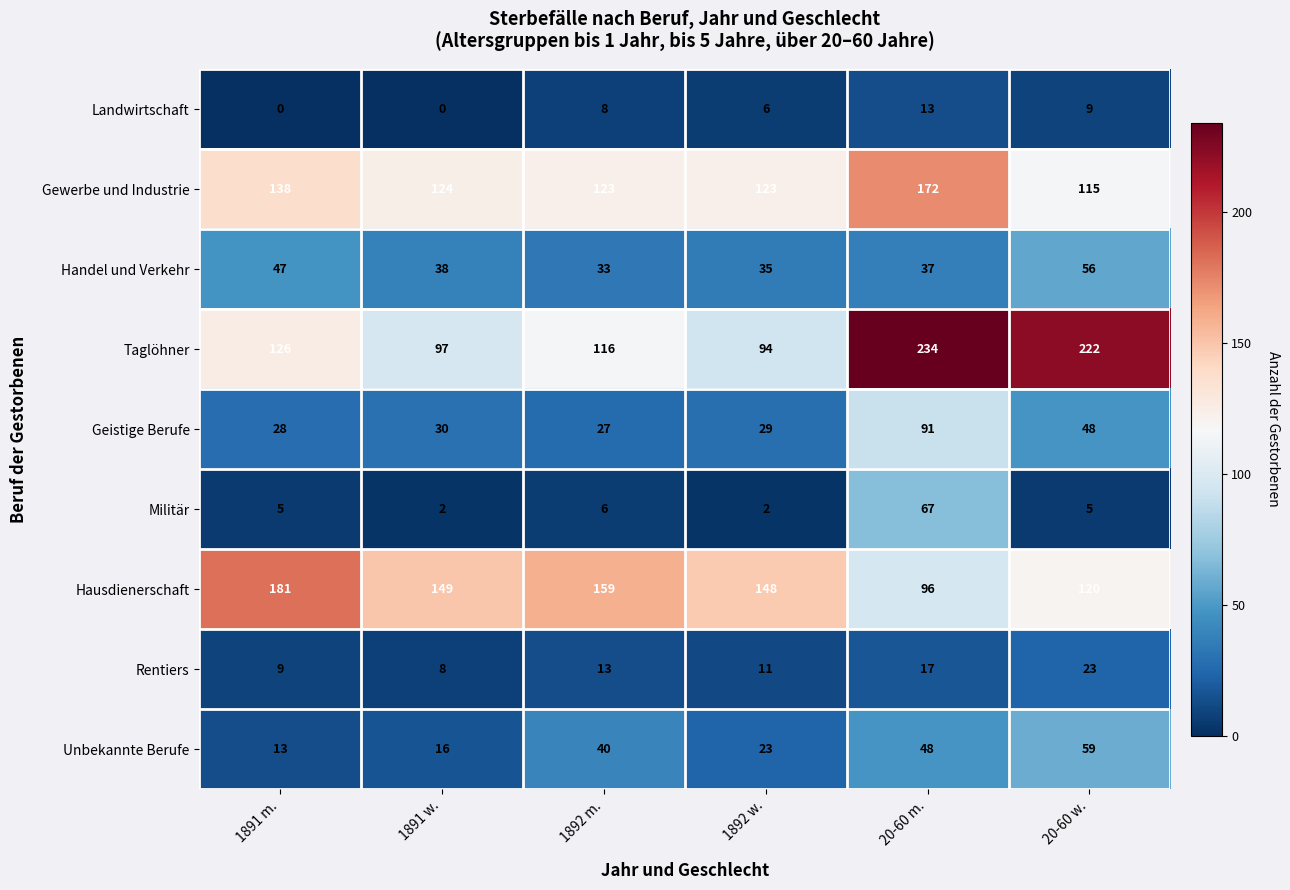

Which series has the largest range (max minus min)?

Taglöhner